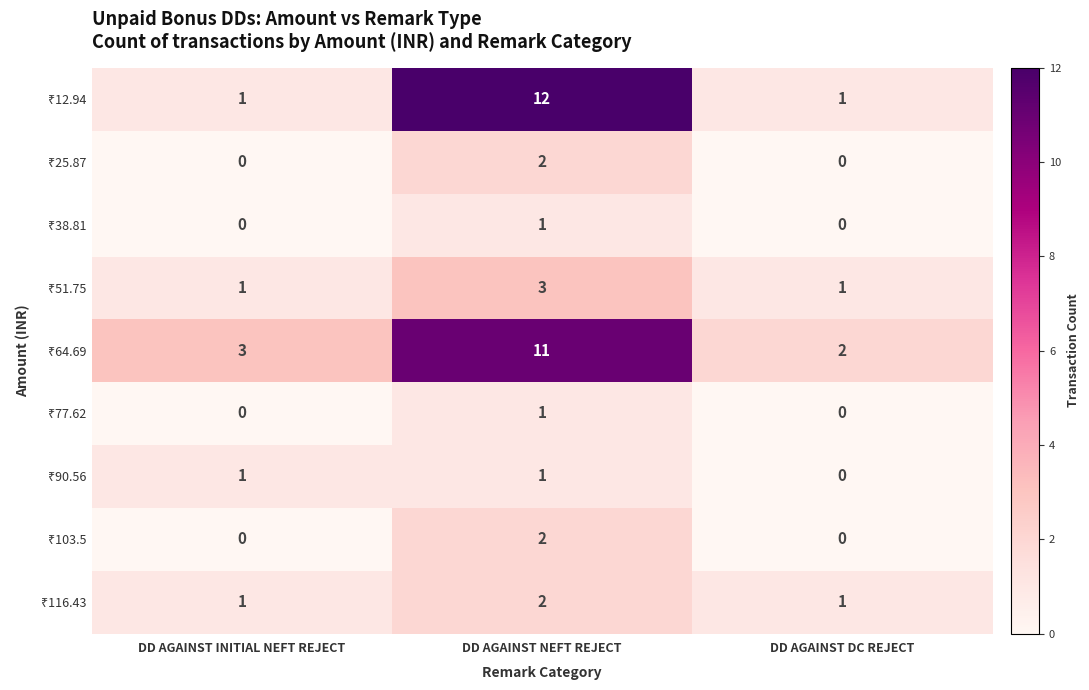

At how many categories does at least one series exceed 1?

3